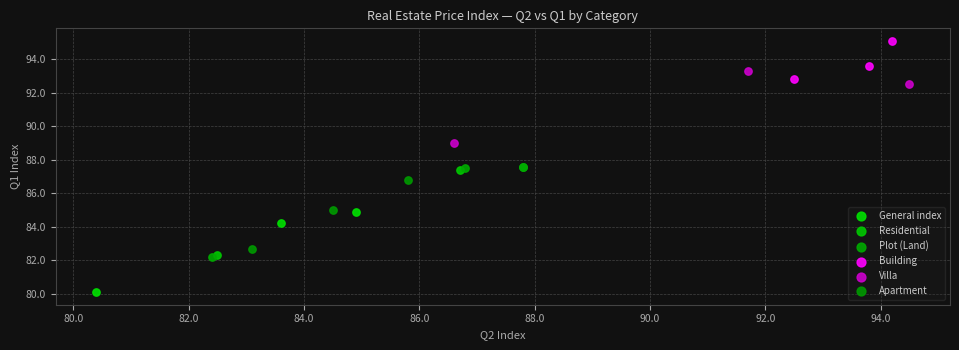

Which series contains the highest Y value?

Building